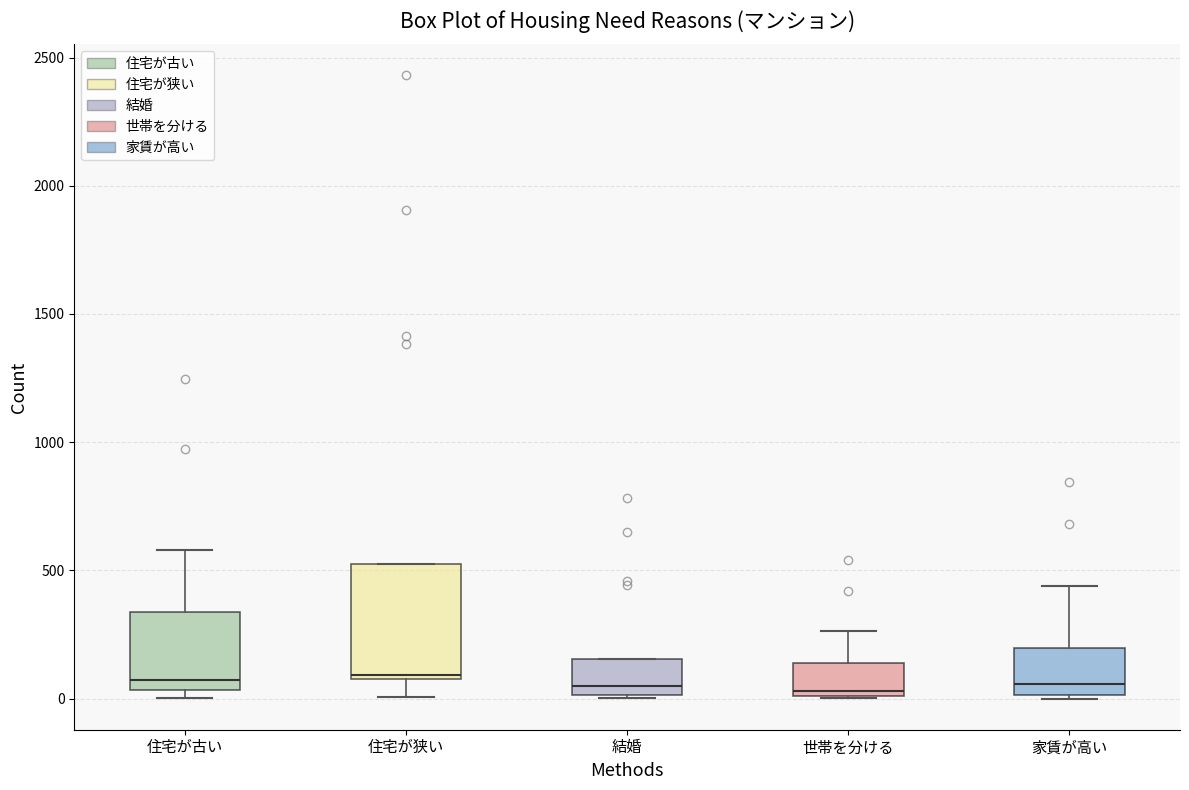

Reading left to right, read every box against the y-axis: the position of its median line, the range the box covers, and the ends of its whiskers. The values are not printed on the chart, so give them approximately, as read against the axis.

住宅が古い: median 50 (just above the box's lower edge), box 50 to 350, whiskers 0 to 600
住宅が狭い: median 100 (just above the box's lower edge), box 100 to 500, whiskers 0 to 500
結婚: median 50, box 0 to 150, whiskers 0 to 150
世帯を分ける: median 50, box 0 to 150, whiskers 0 to 250
家賃が高い: median 50, box 0 to 200, whiskers 0 to 450